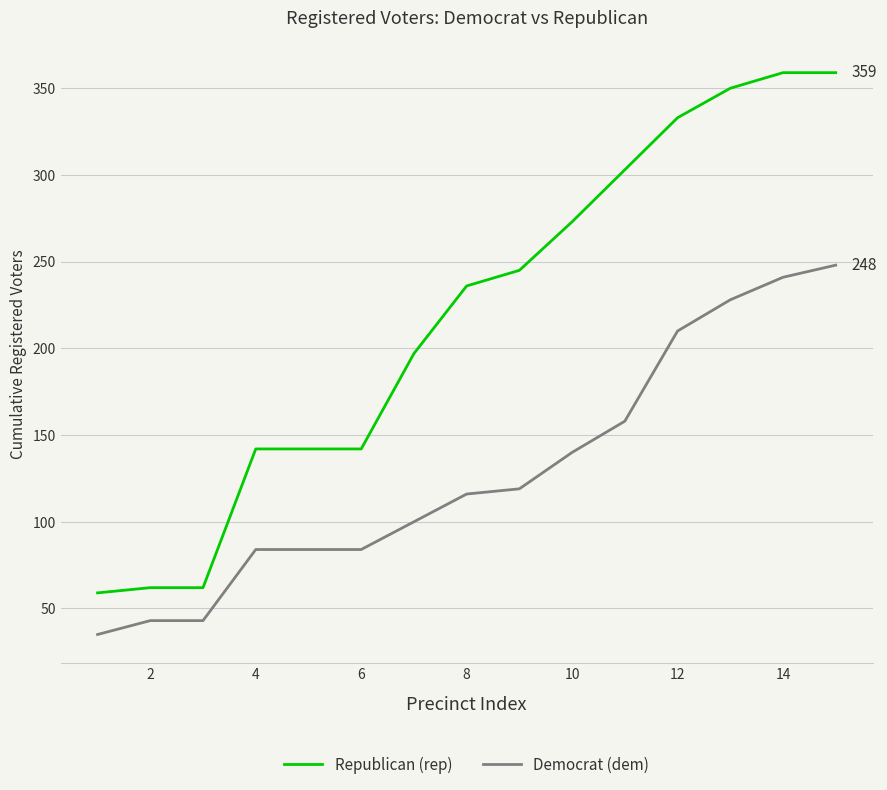

List the series in order of their peak value, lowest first.

Democrat (dem), Republican (rep)